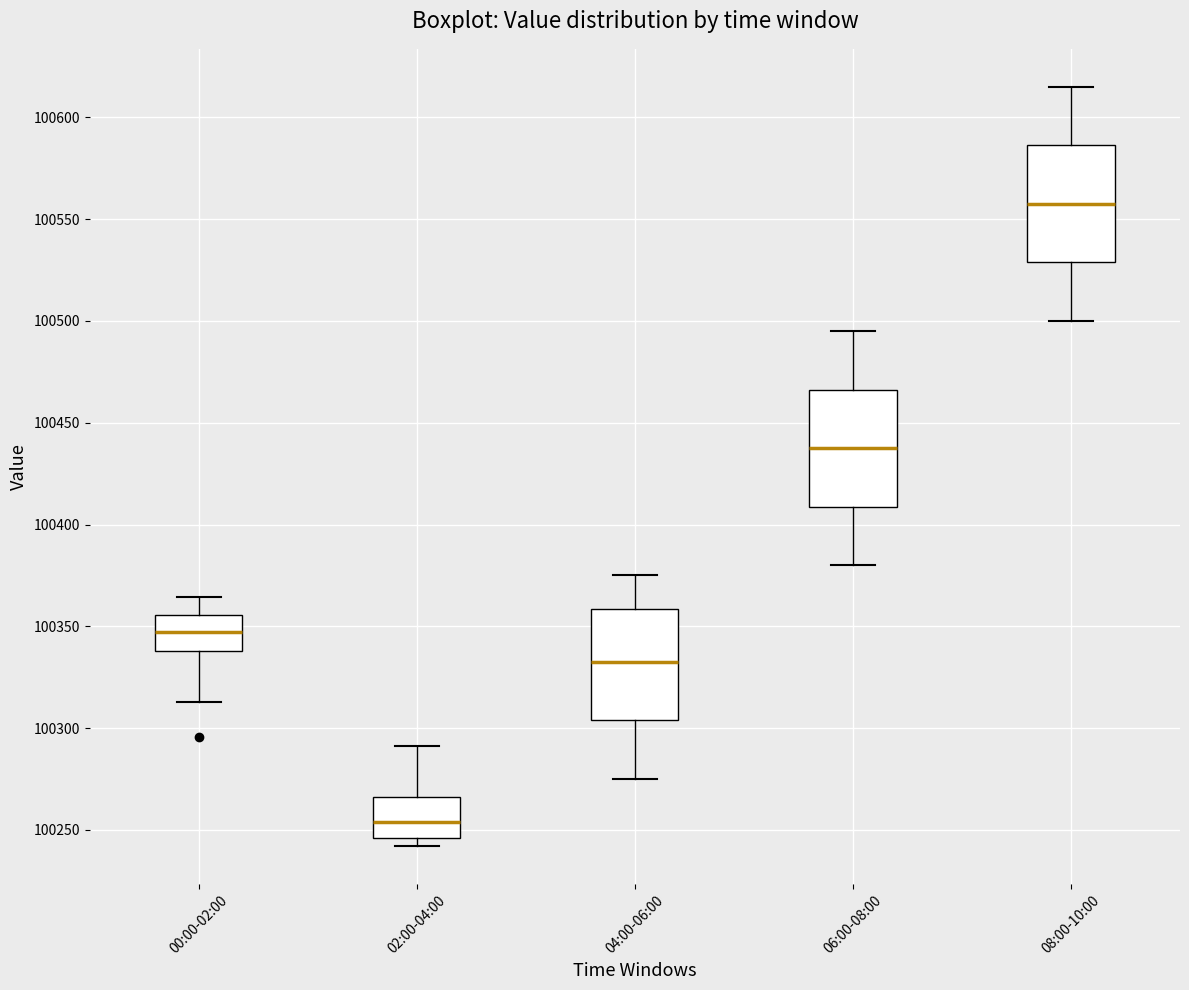

Reading left to right, read every box against the y-axis: the position of its median line, the range the box covers, and the ends of its whiskers. The values are not printed on the chart, so give them approximately, as read against the axis.

00:00-02:00: median 100345, box 100340 to 100355, whiskers 100315 to 100365
02:00-04:00: median 100255, box 100245 to 100265, whiskers 100240 to 100290
04:00-06:00: median 100335, box 100305 to 100360, whiskers 100275 to 100375
06:00-08:00: median 100440, box 100410 to 100465, whiskers 100380 to 100495
08:00-10:00: median 100560, box 100530 to 100585, whiskers 100500 to 100615